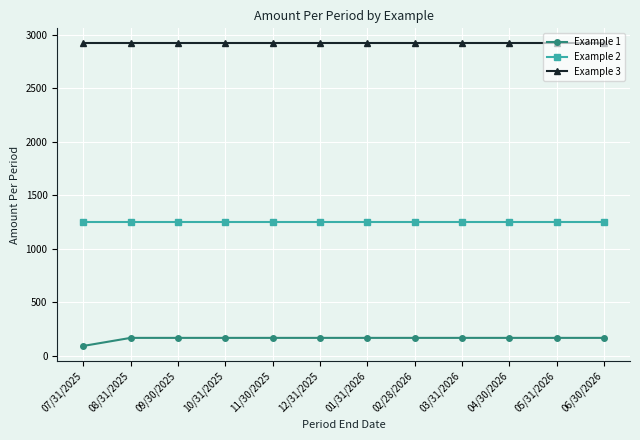

True or false: Example 1 has a value of 272.2 at 02/28/2026.

False